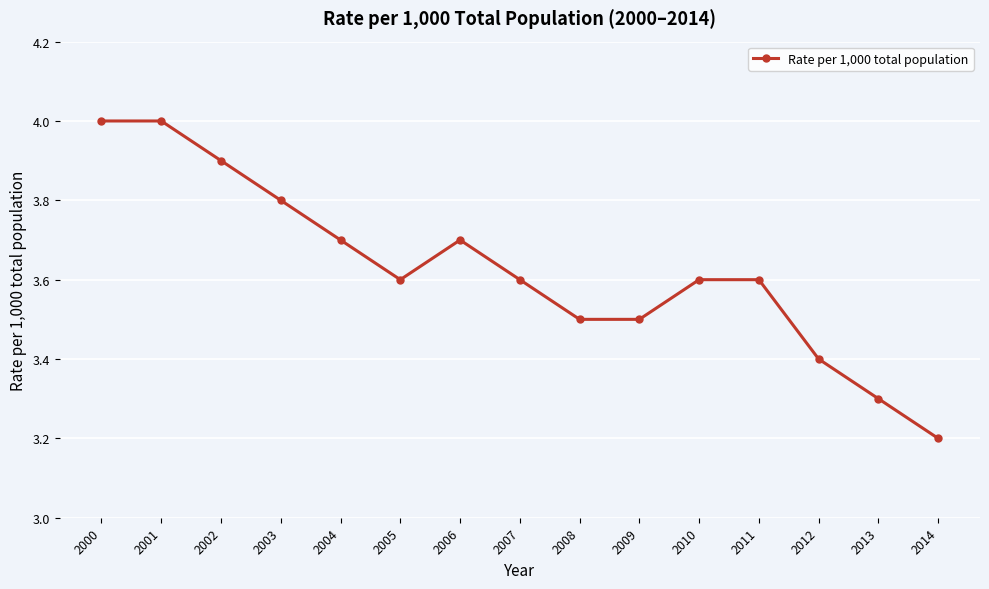

What is the approximate value at 2007?

3.6